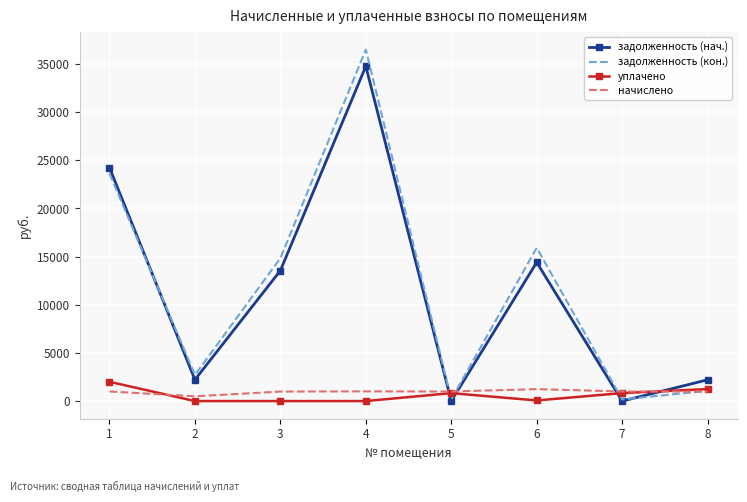

Is it true that задолженность (кон.) equals 171.5 at 5?

True